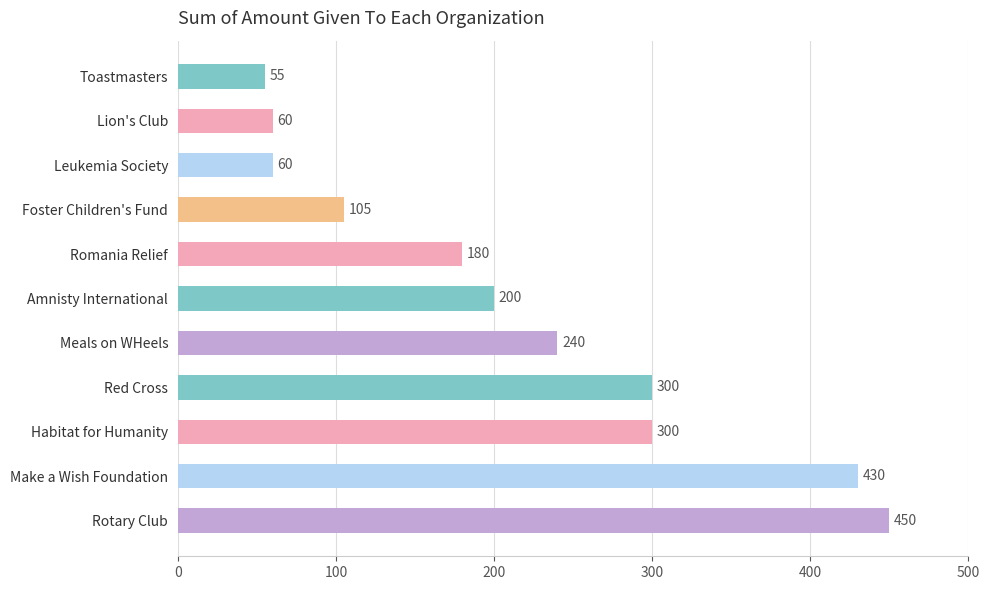

The chart shows a value of 306 at Romania Relief. True or false?

False